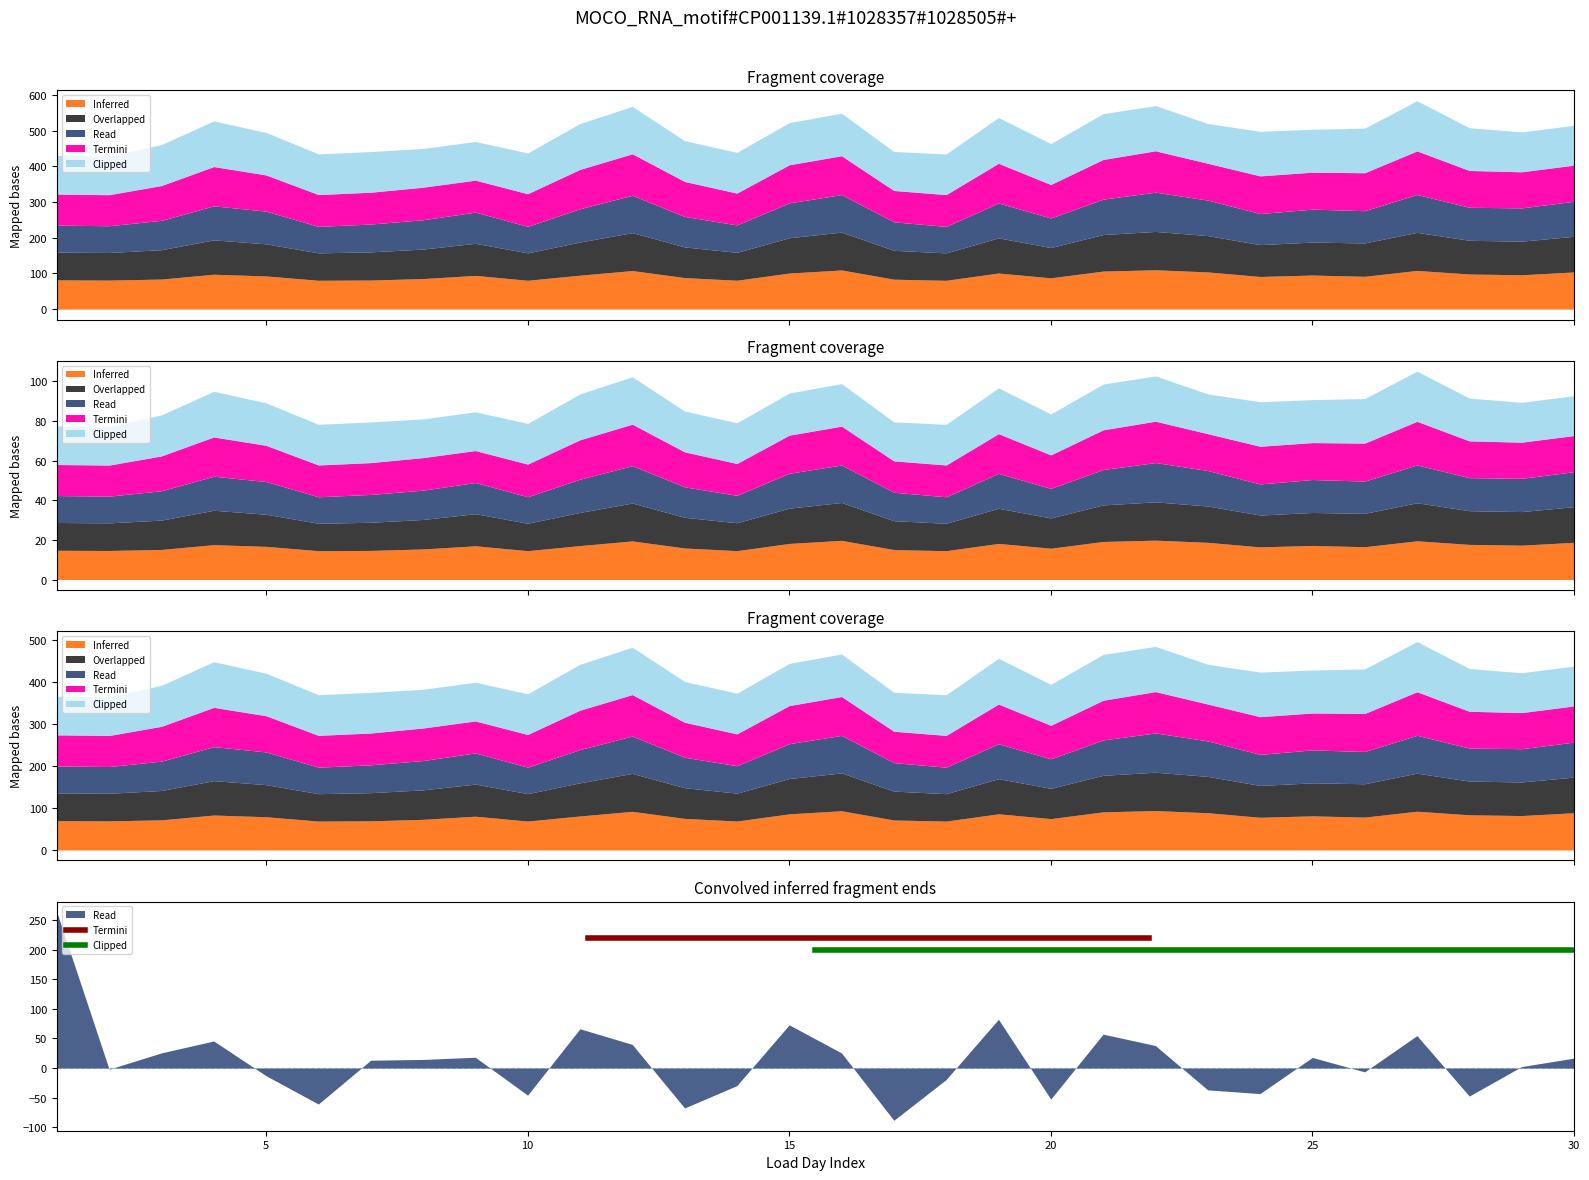

Does the chart display data point markers on the line(s)?

No